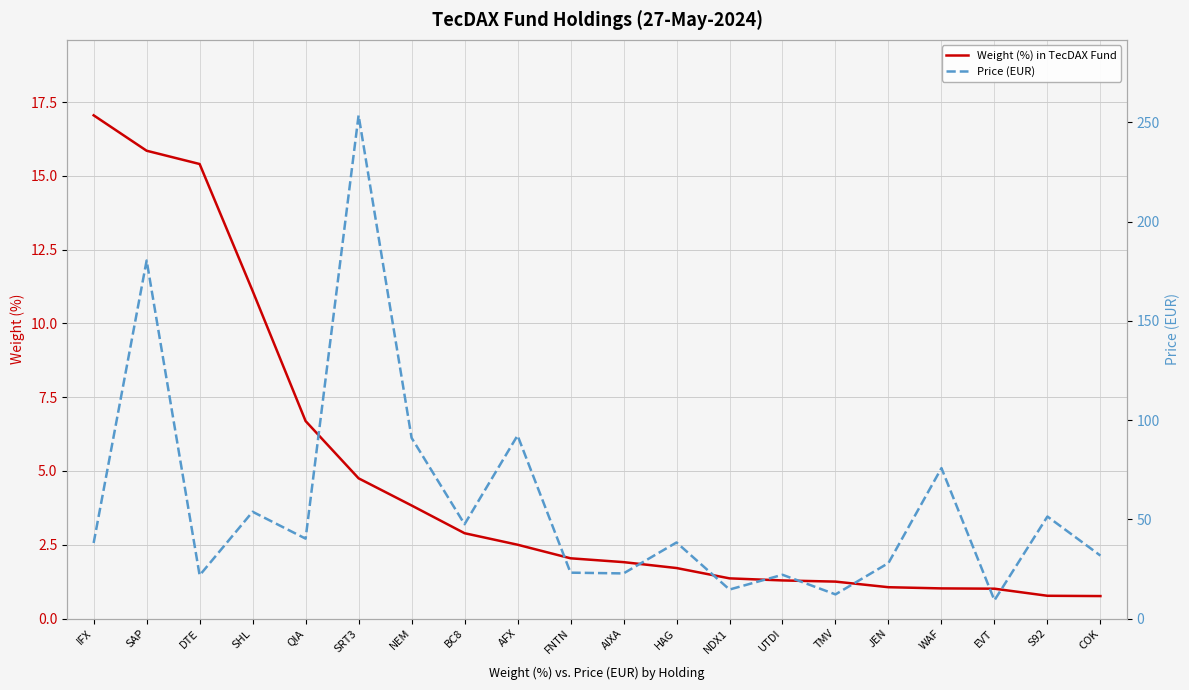

In Price (EUR), how many points are lower than both neighbors (excluding endpoints)?

7